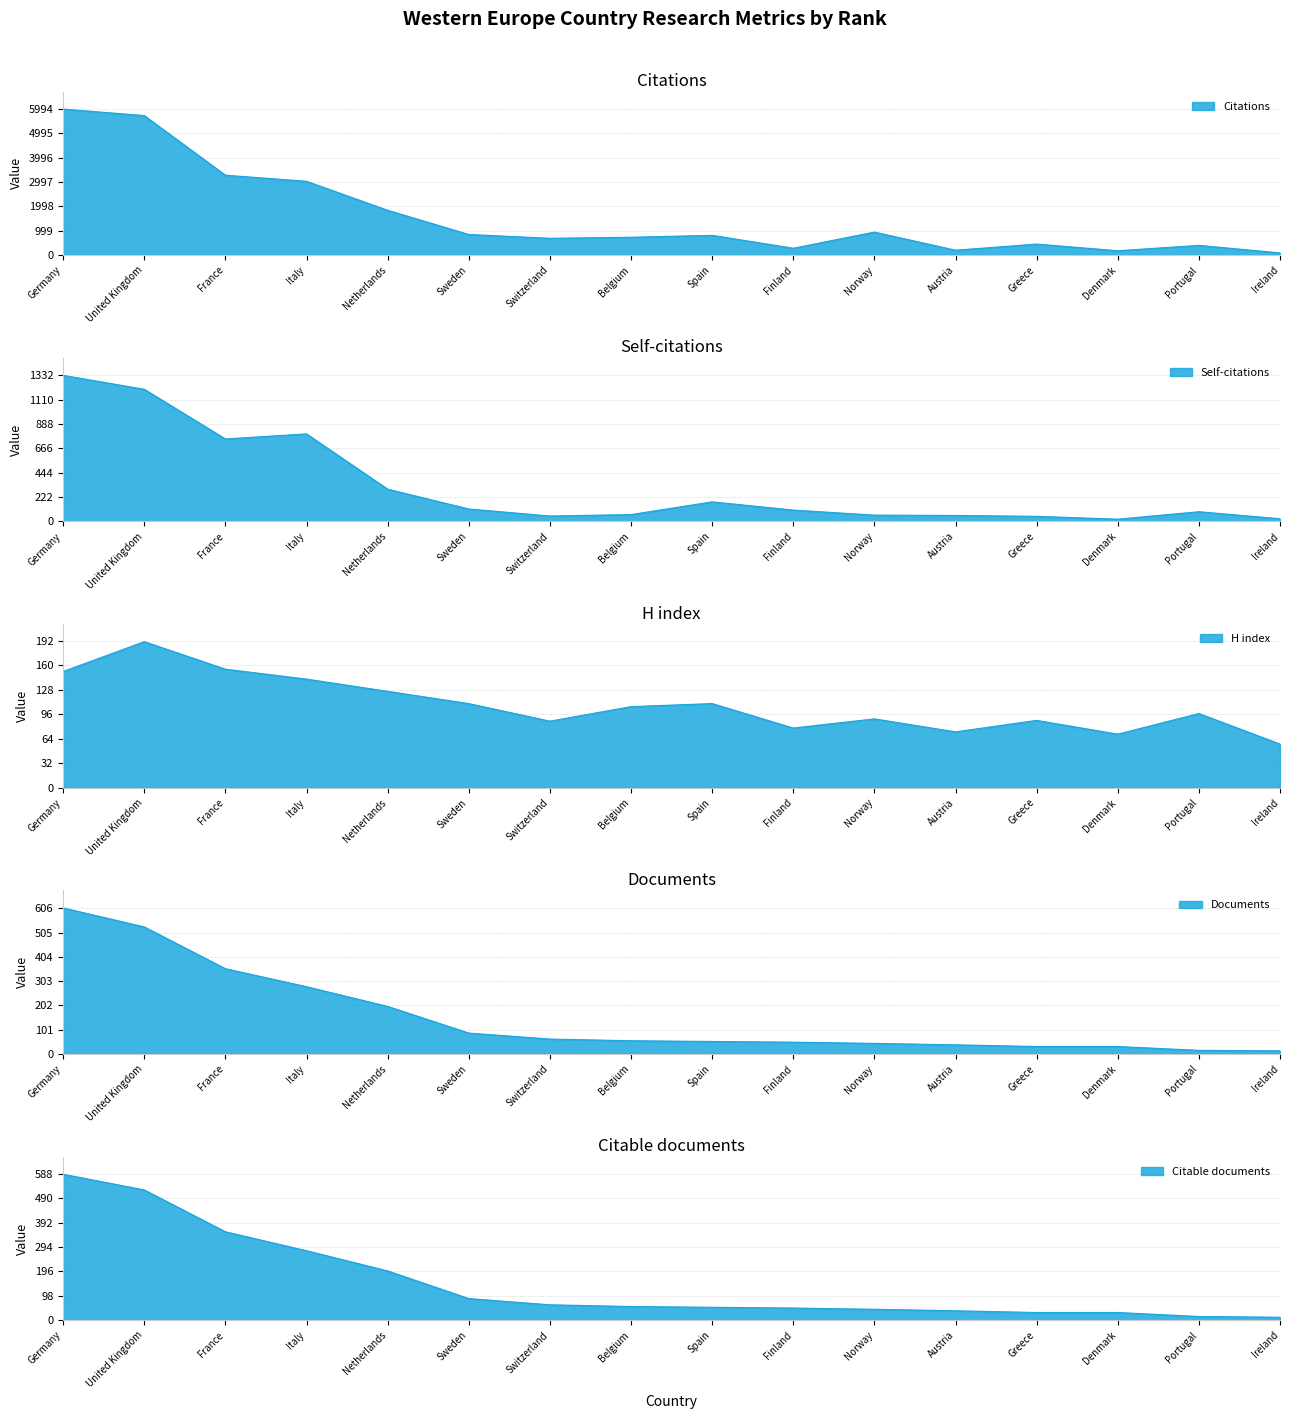

List the series in order of their peak value, lowest first.

H index, Citable documents, Documents, Self-citations, Citations